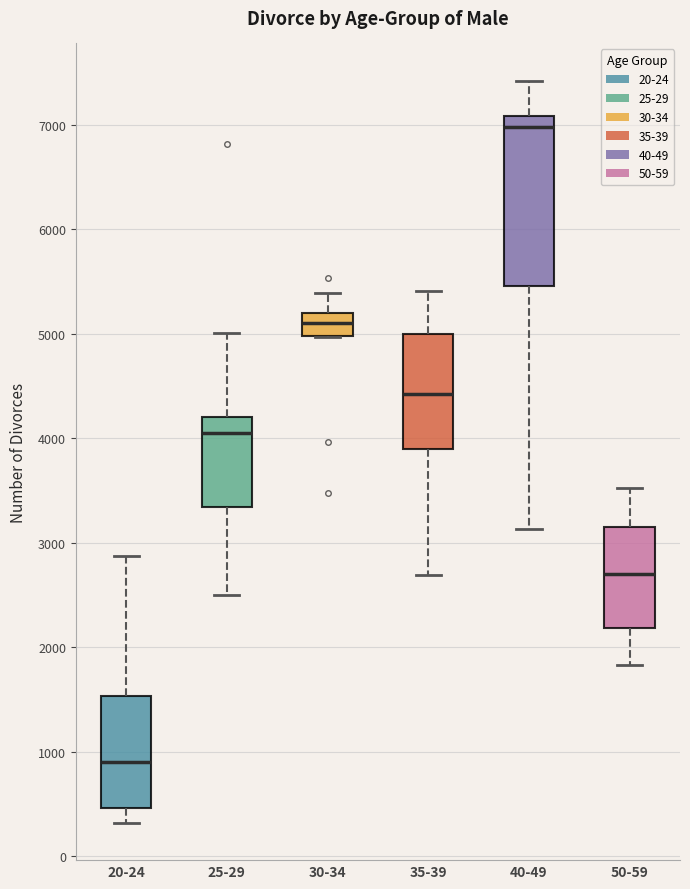

Which box has the highest median line?

40-49